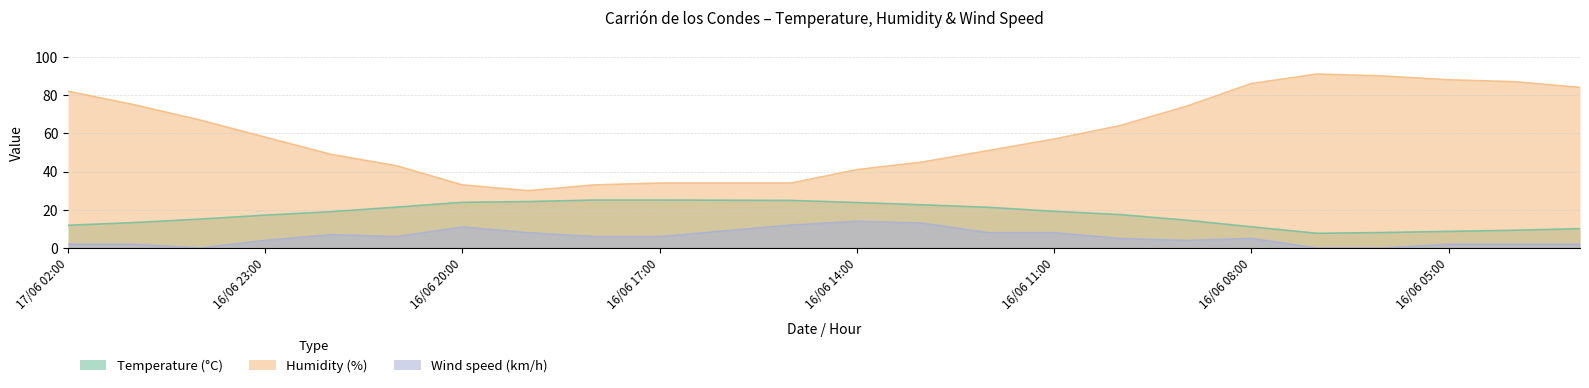

How many data points does each series have?

24